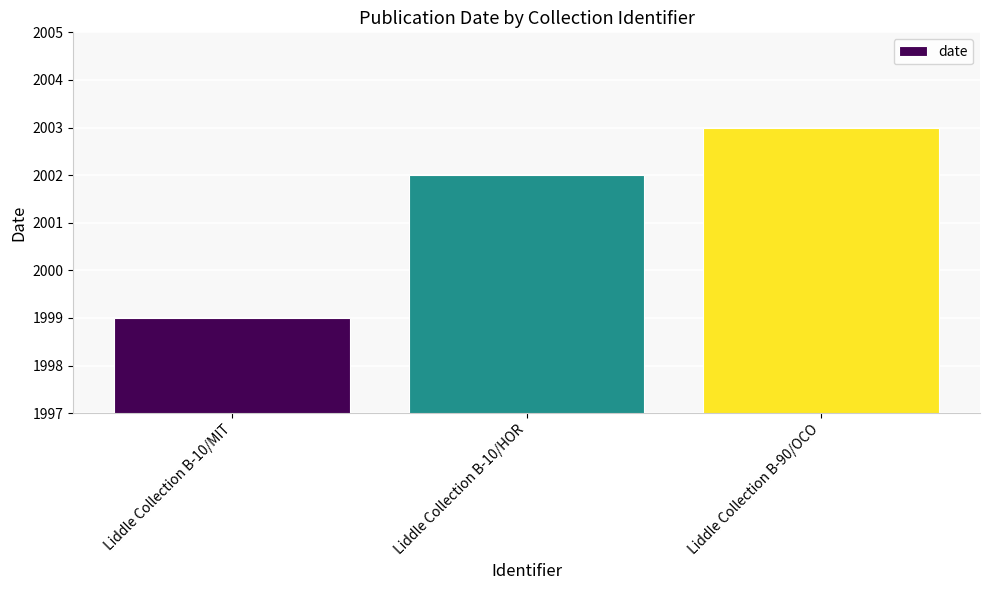

Reading left to right, what are all the values shown in this chart?

1999	2002	2003